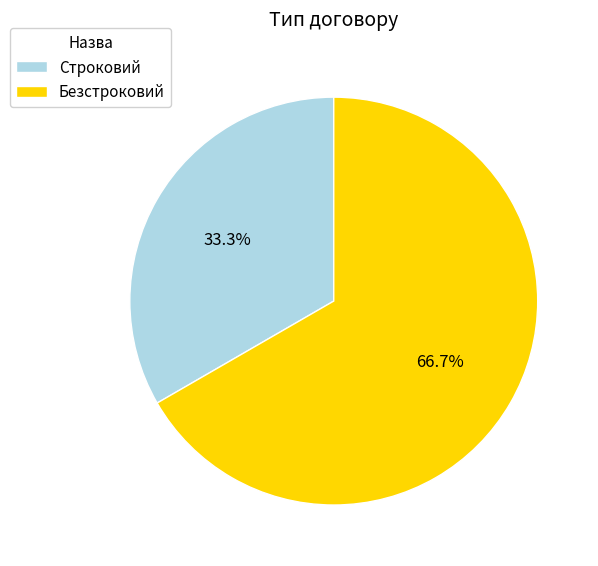

What is the total percentage of Безстроковий and Строковий?

100.0%